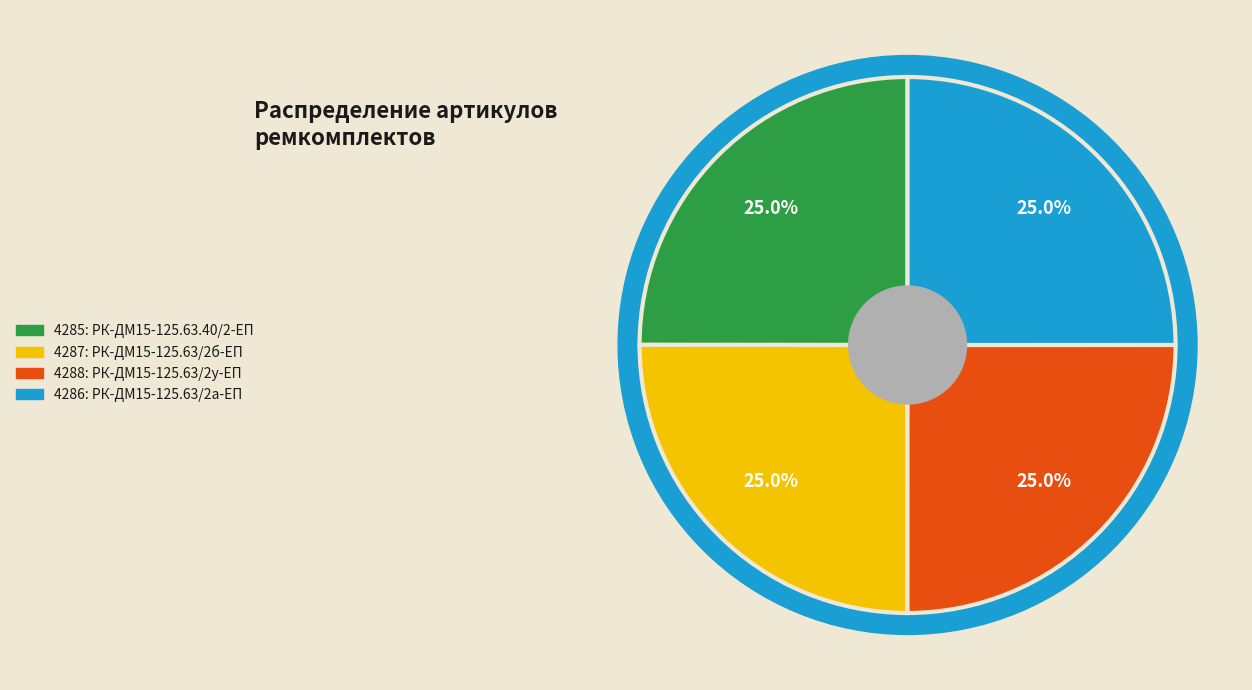

Does any single category account for the majority?

No